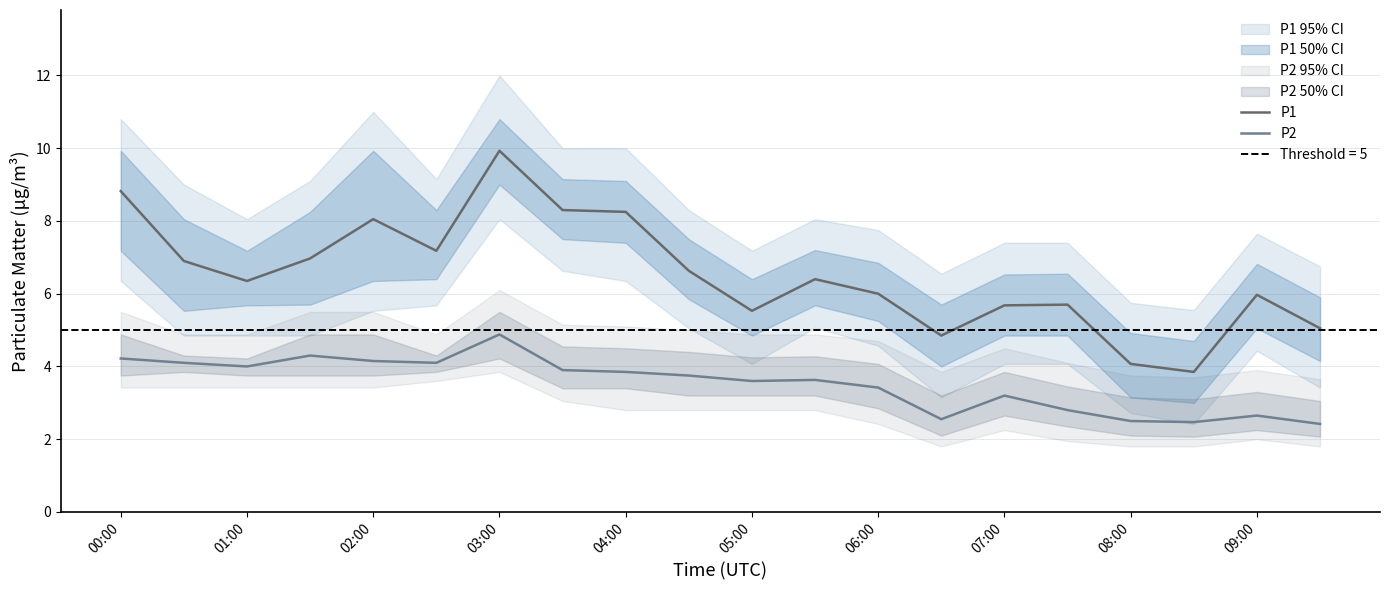

True or false: P1 has a value of 2.4 at 09:00.

False